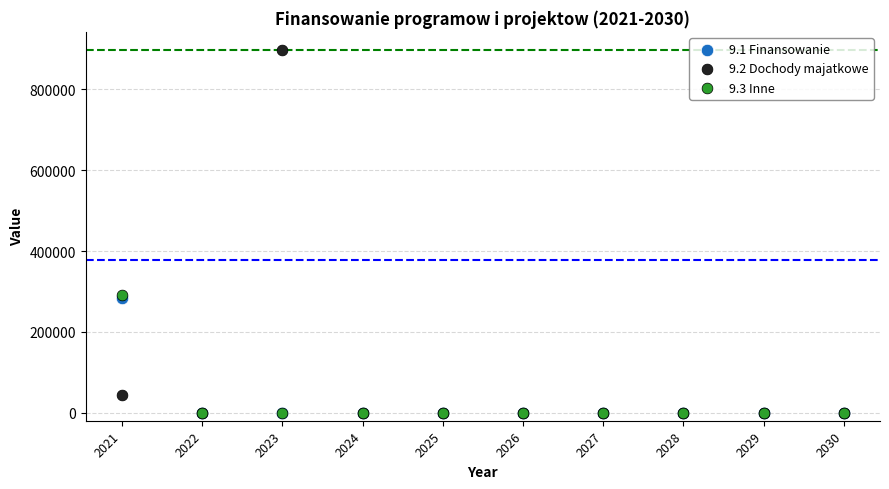

What are all the series names shown in the legend?

9.1 Finansowanie, 9.2 Dochody majatkowe, 9.3 Inne